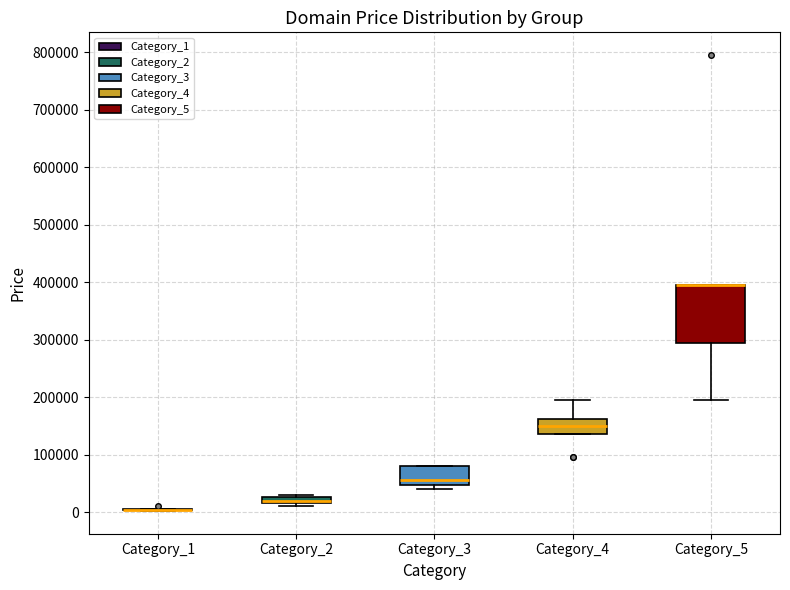

Comparing the boxes themselves (not the whiskers), which one is the tallest?

Category_5